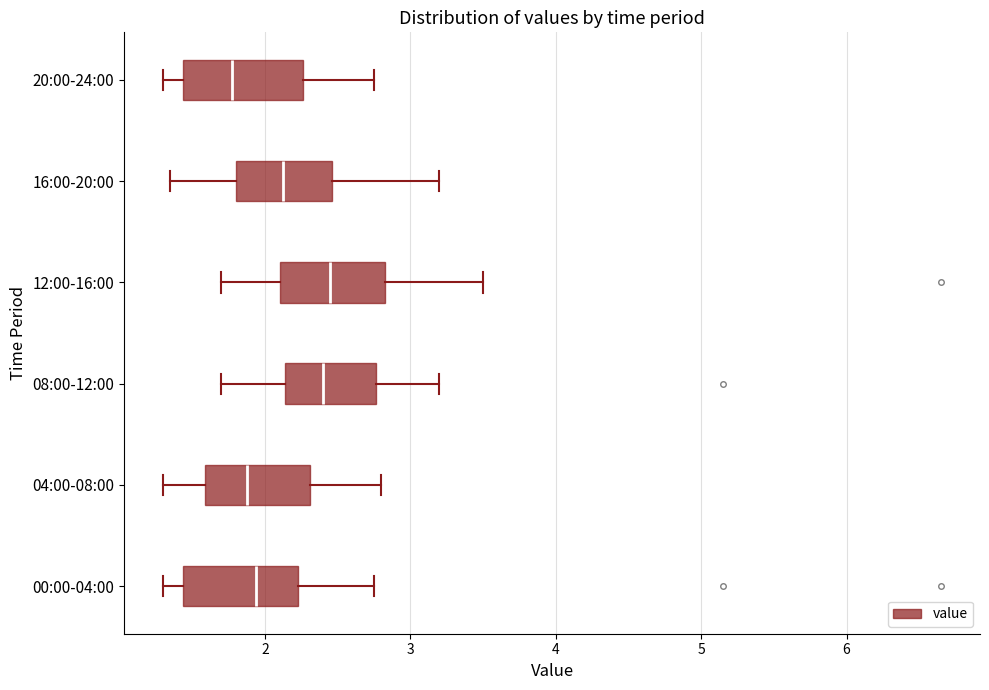

Reading bottom to top, transcribe this box plot: for each box, give where its median line is, the range the box spans, and where its two whiskers end, as read against the x-axis. The values are not printed on the chart, so give them approximately, as read against the axis.

00:00-04:00: median 1.9, box 1.4 to 2.2, whiskers 1.3 to 2.8
04:00-08:00: median 1.9, box 1.6 to 2.3, whiskers 1.3 to 2.8
08:00-12:00: median 2.4, box 2.1 to 2.8, whiskers 1.7 to 3.2
12:00-16:00: median 2.5, box 2.1 to 2.8, whiskers 1.7 to 3.5
16:00-20:00: median 2.1, box 1.8 to 2.5, whiskers 1.4 to 3.2
20:00-24:00: median 1.8, box 1.4 to 2.3, whiskers 1.3 to 2.8